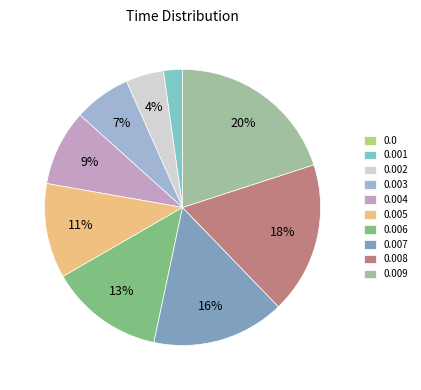

Is there a majority slice in this chart?

No